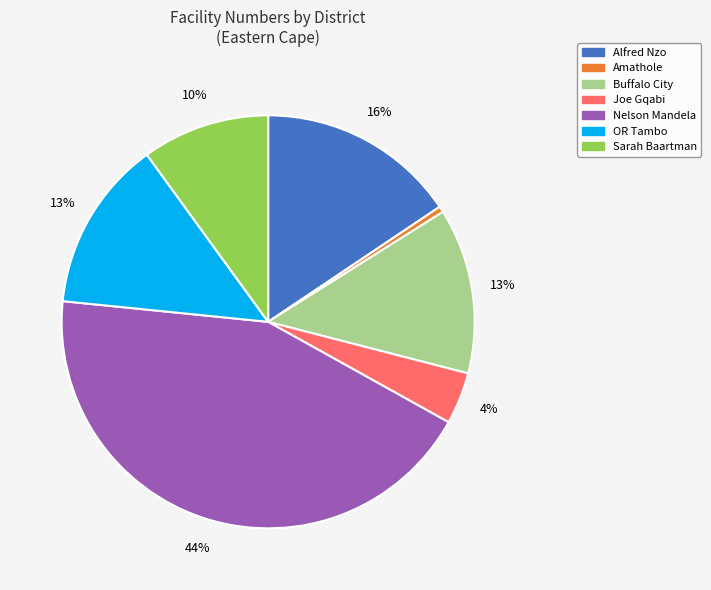

Does any single category account for the majority?

No